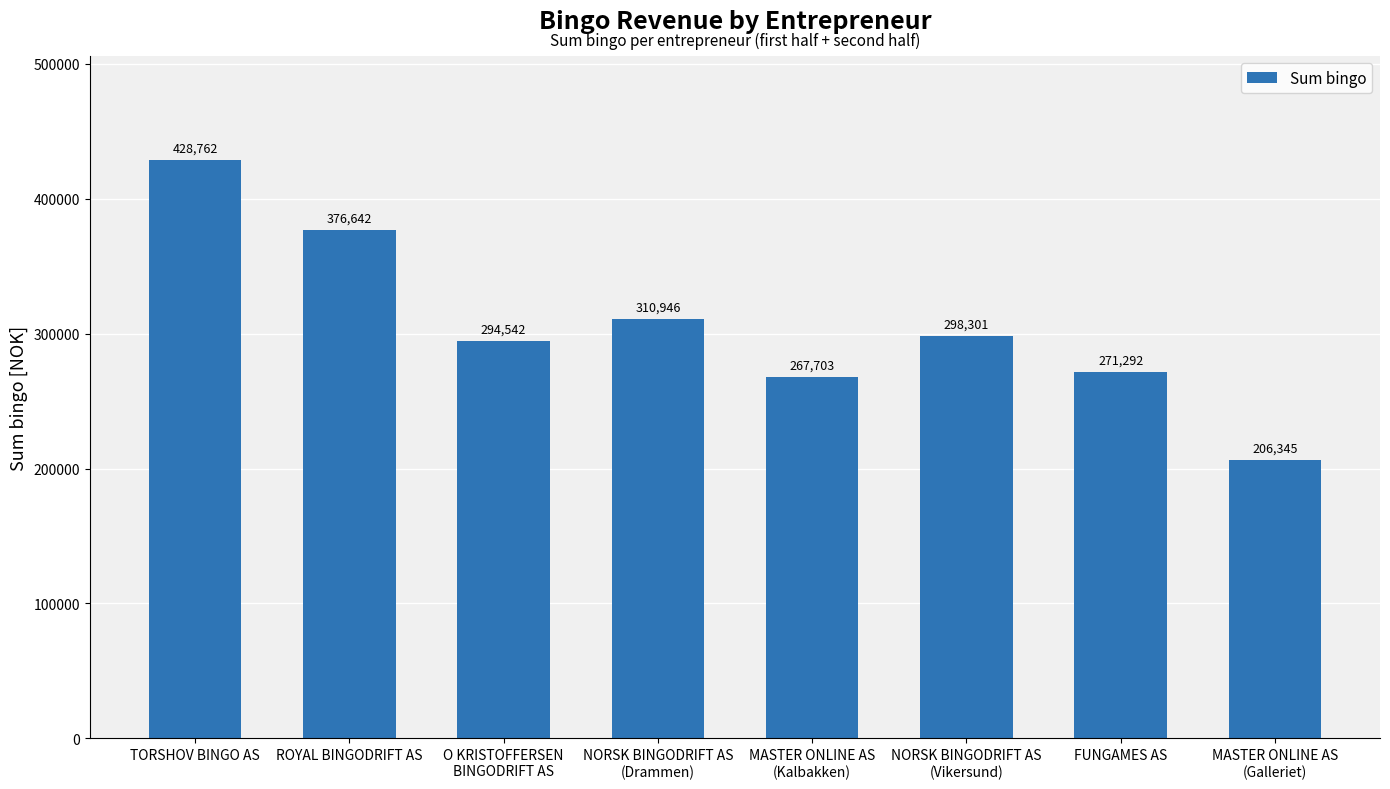

At which category does the chart reach its peak across all series?

TORSHOV BINGO AS